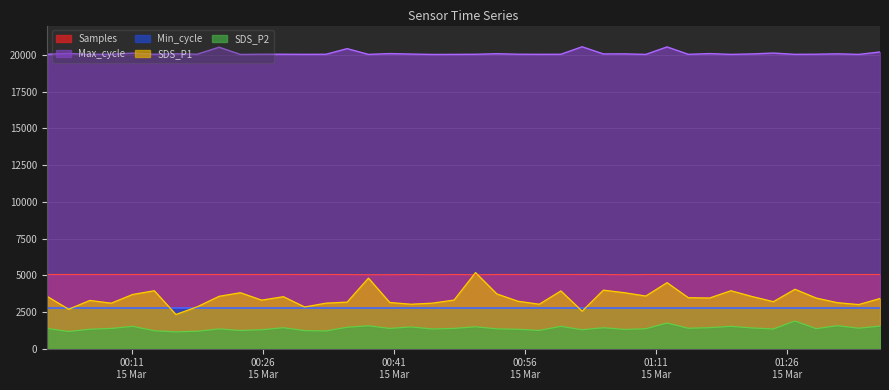

Where does the SDS_P1 series first go above 3446?

2022/03/15 00:01:21